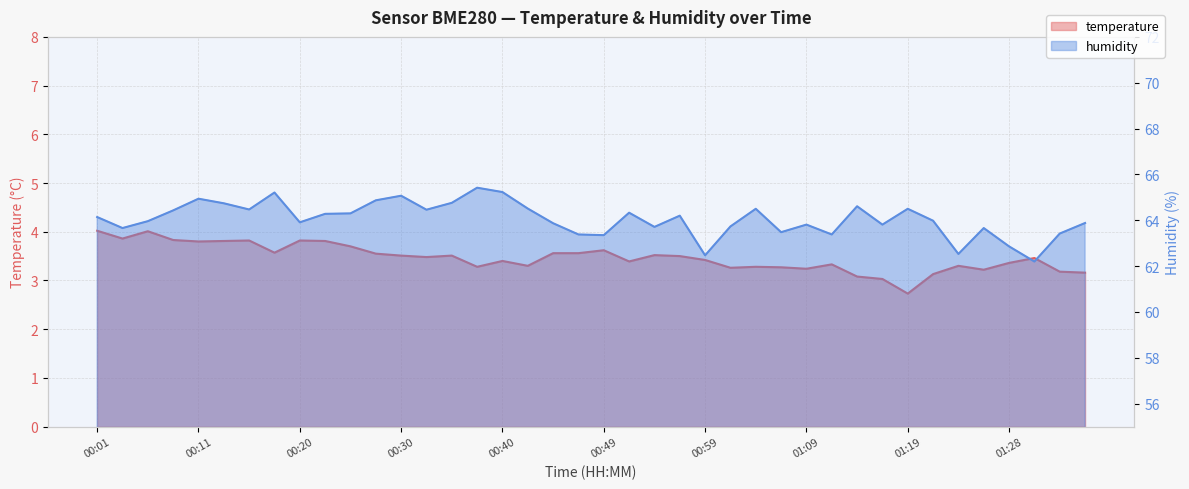

Count the number of data series in this chart.

2